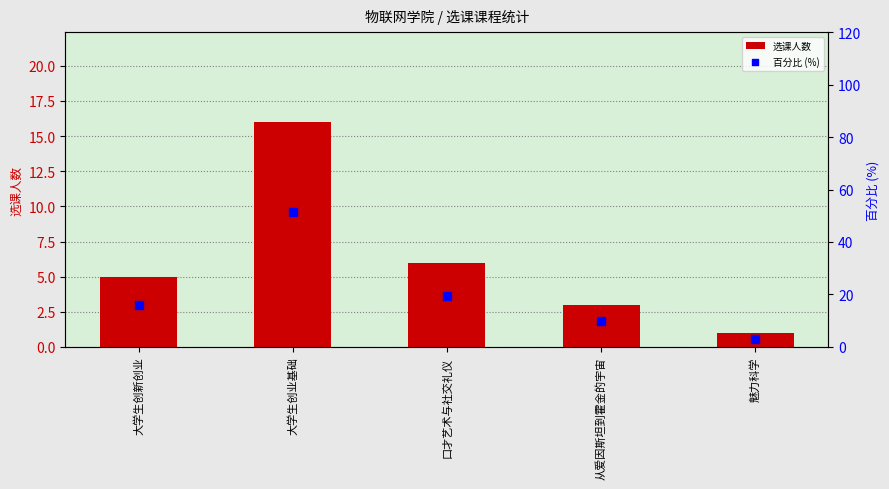

At how many categories does at least one series exceed 10?

3